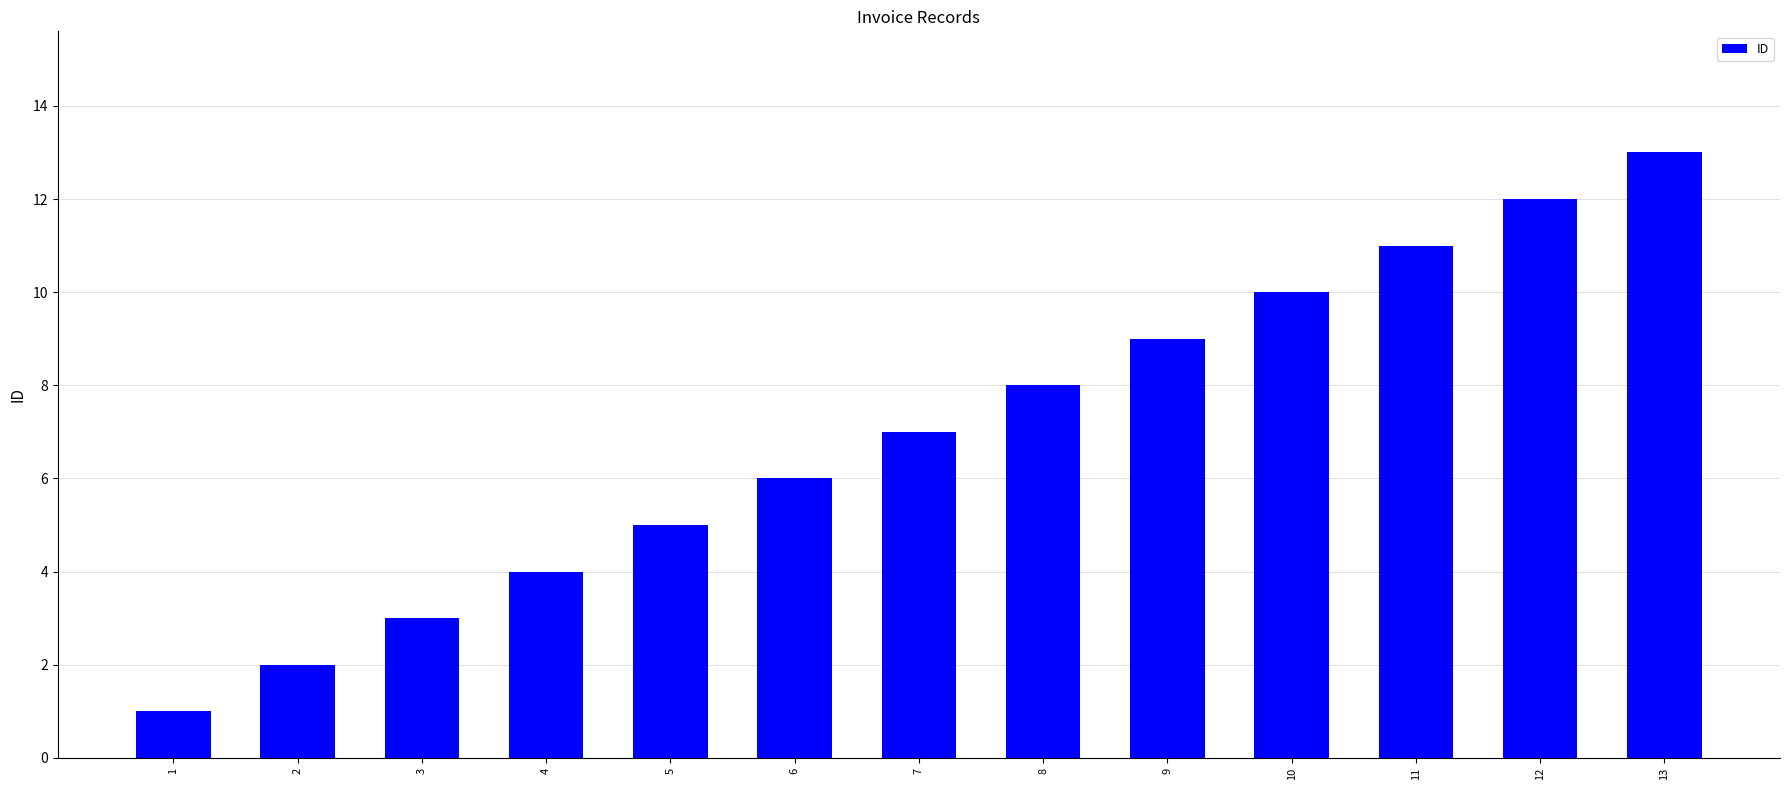

How many data points are less than 7?

6